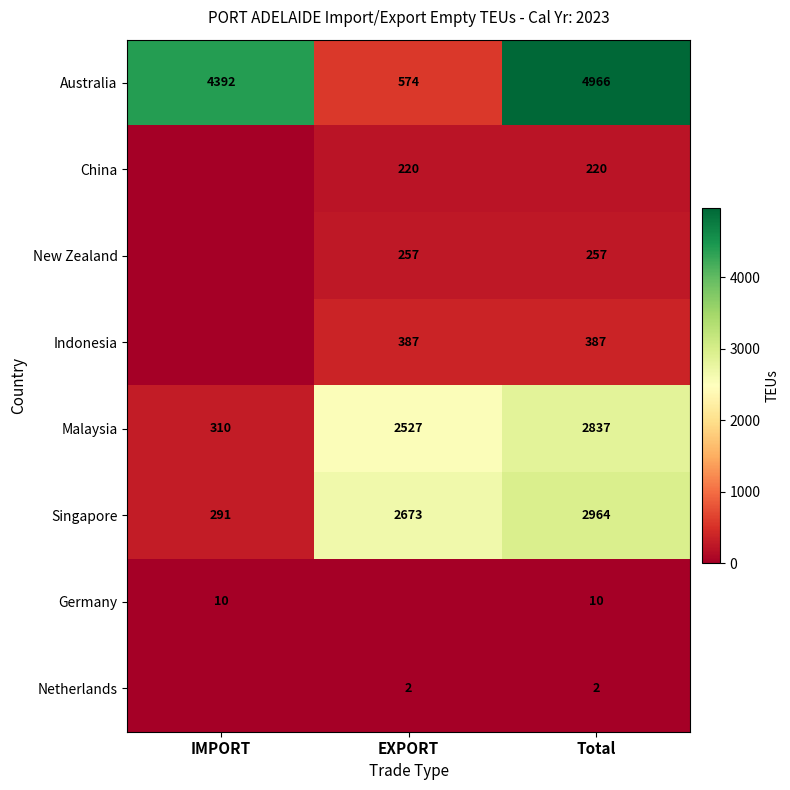

The Malaysia series shows 1041 at EXPORT. True or false?

False